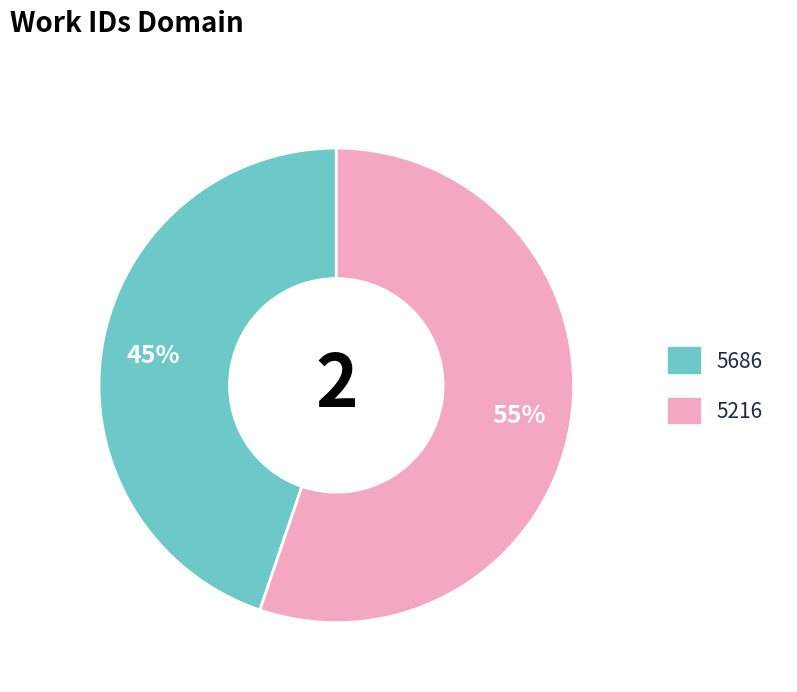

Count the number of slices in the pie.

2